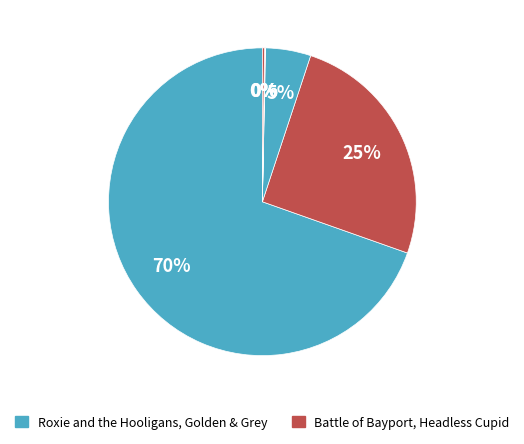

Count the number of slices in the pie.

6